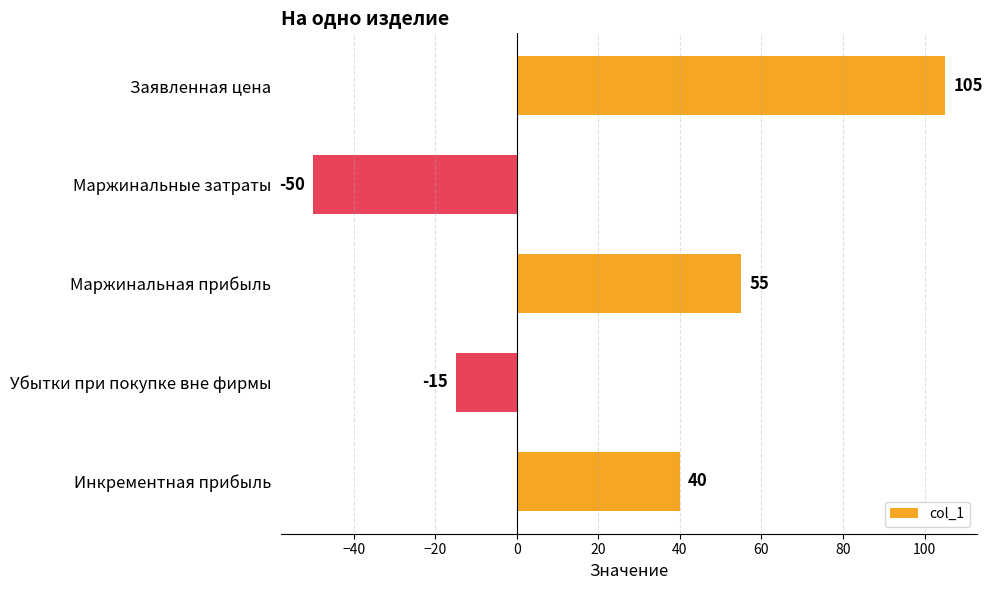

What is the average value?

27